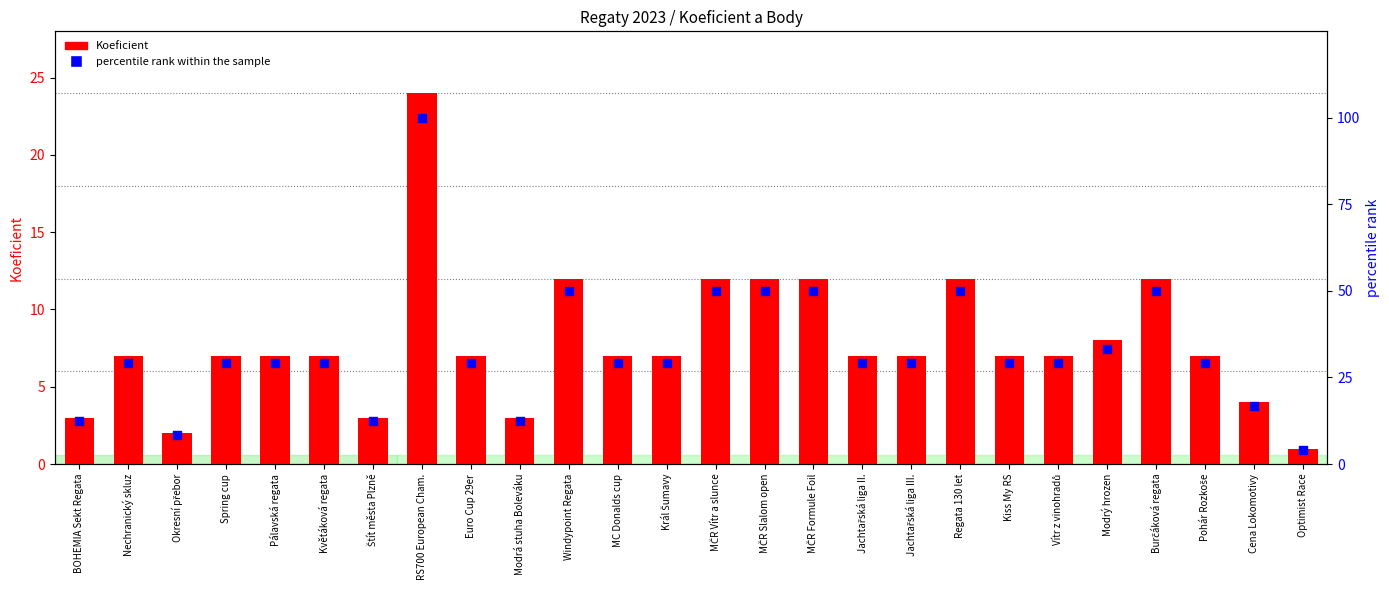

What is the total value across all series at Kiss My RS?

36.2